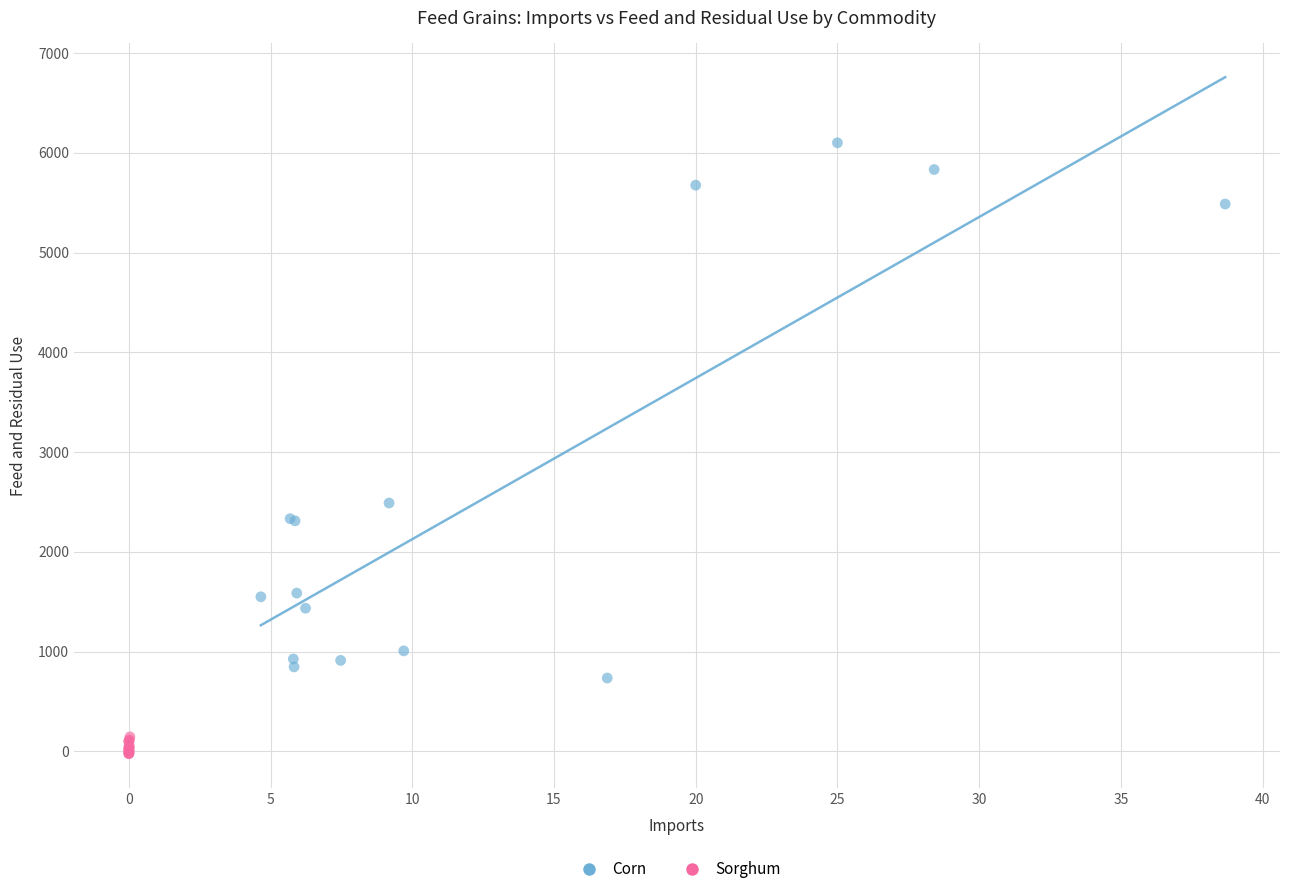

What are all the series names shown in the legend?

Corn, Sorghum